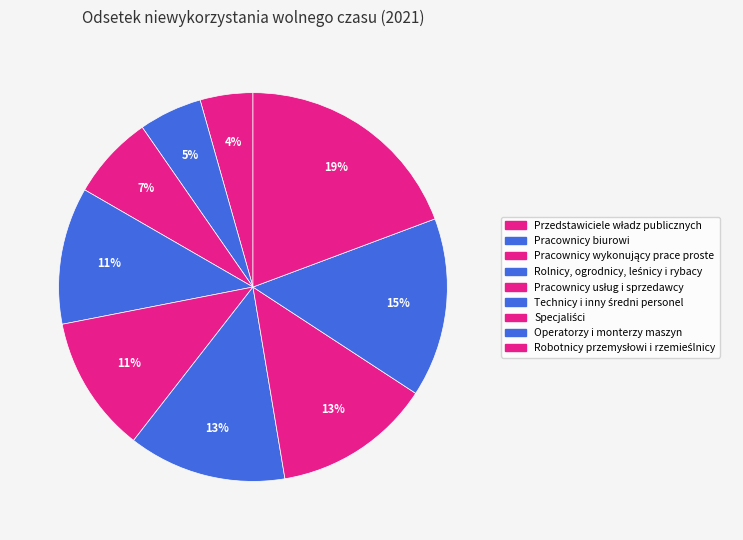

To the nearest percent, what is the combined percentage of Przedstawiciele władz publicznych and Rolnicy, ogrodnicy, leśnicy i rybacy?

16%